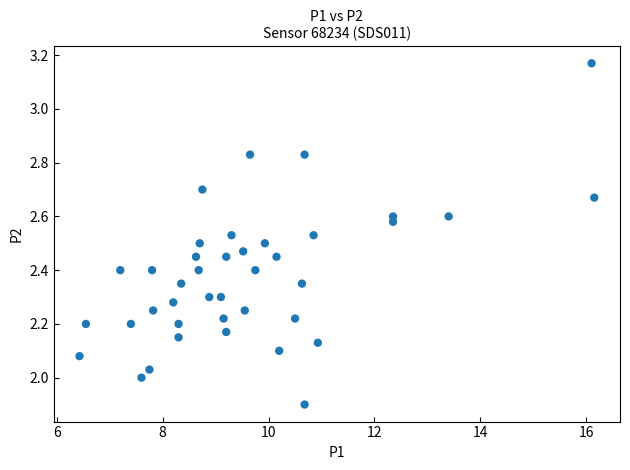

What is the range of Y values (max minus min)?

1.3